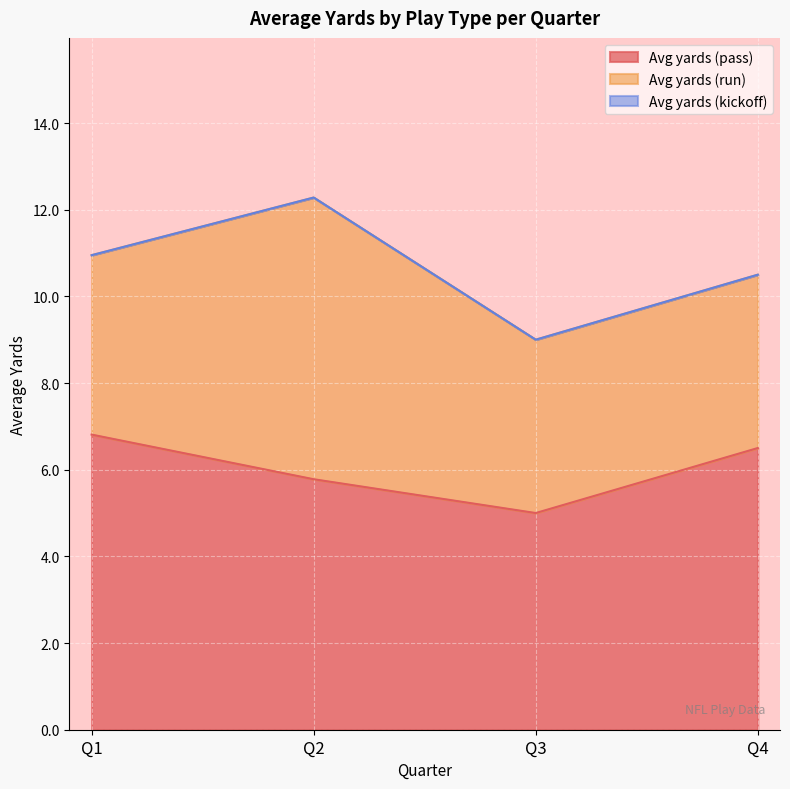

Which series changed the most between Q3 and Q4?

Avg yards (pass)